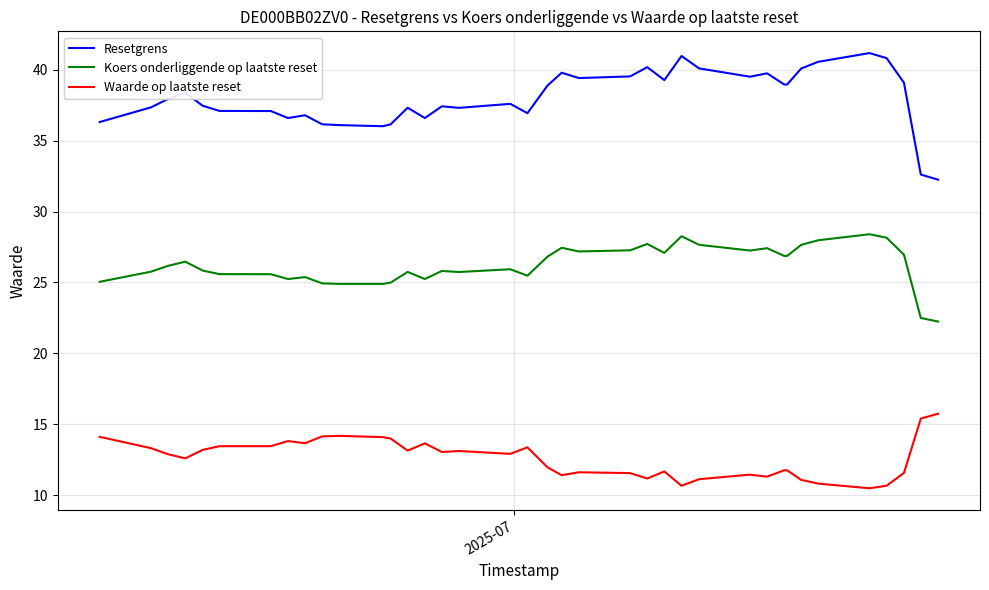

What is the smallest value displayed?

10.5